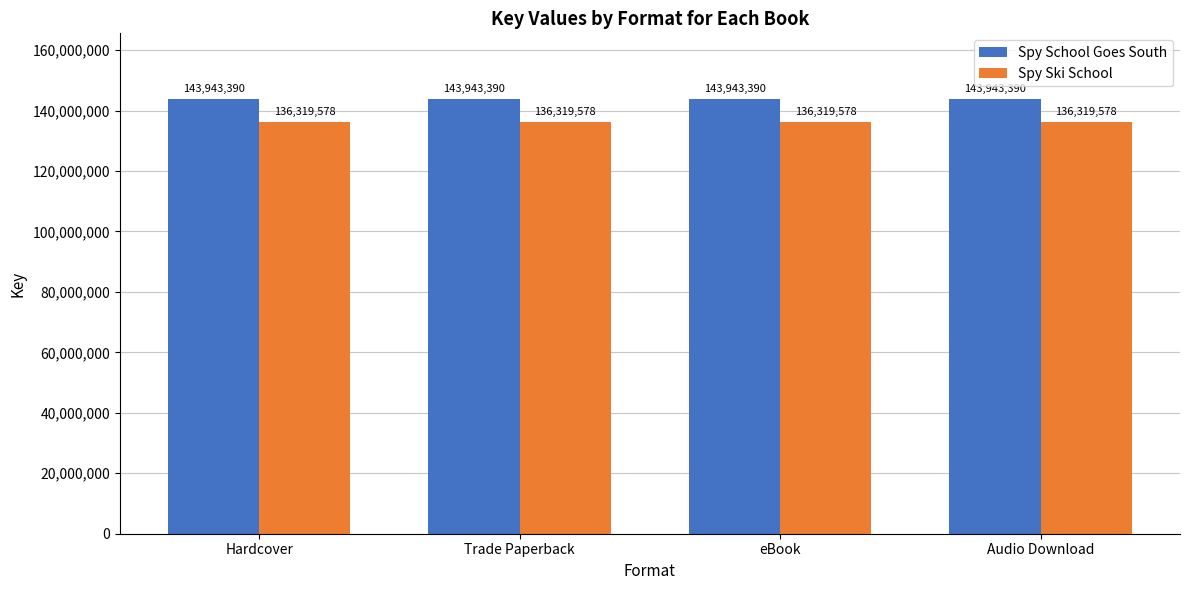

Reading left to right, extract all data points from this chart.

Spy School Goes South: Hardcover=143943390	Trade Paperback=143943390	eBook=143943390	Audio Download=143943390
Spy Ski School: Hardcover=136319578	Trade Paperback=136319578	eBook=136319578	Audio Download=136319578